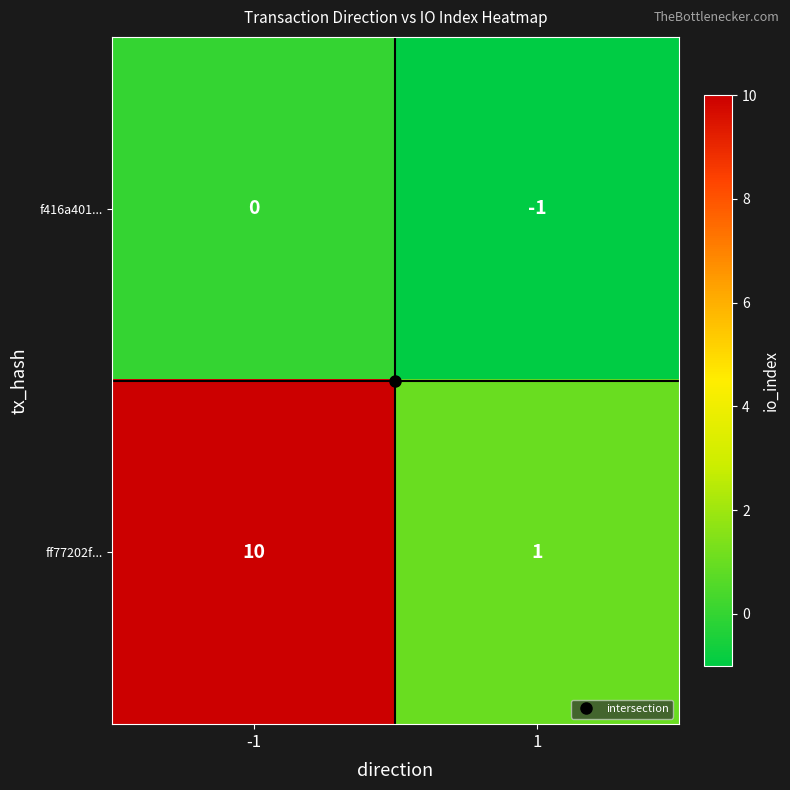

At which category is the sum across all series the highest?

-1